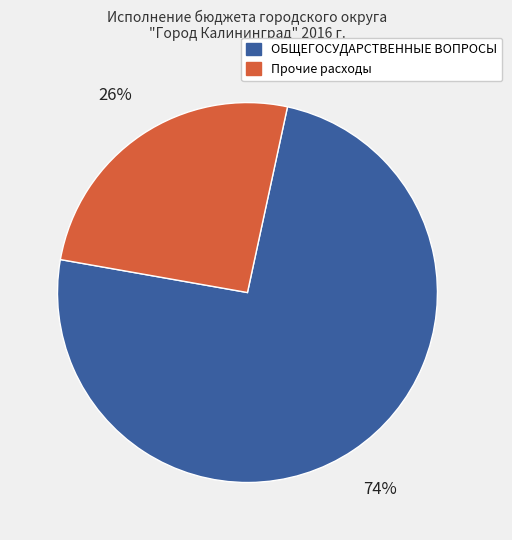

How many segments does this pie chart have?

2